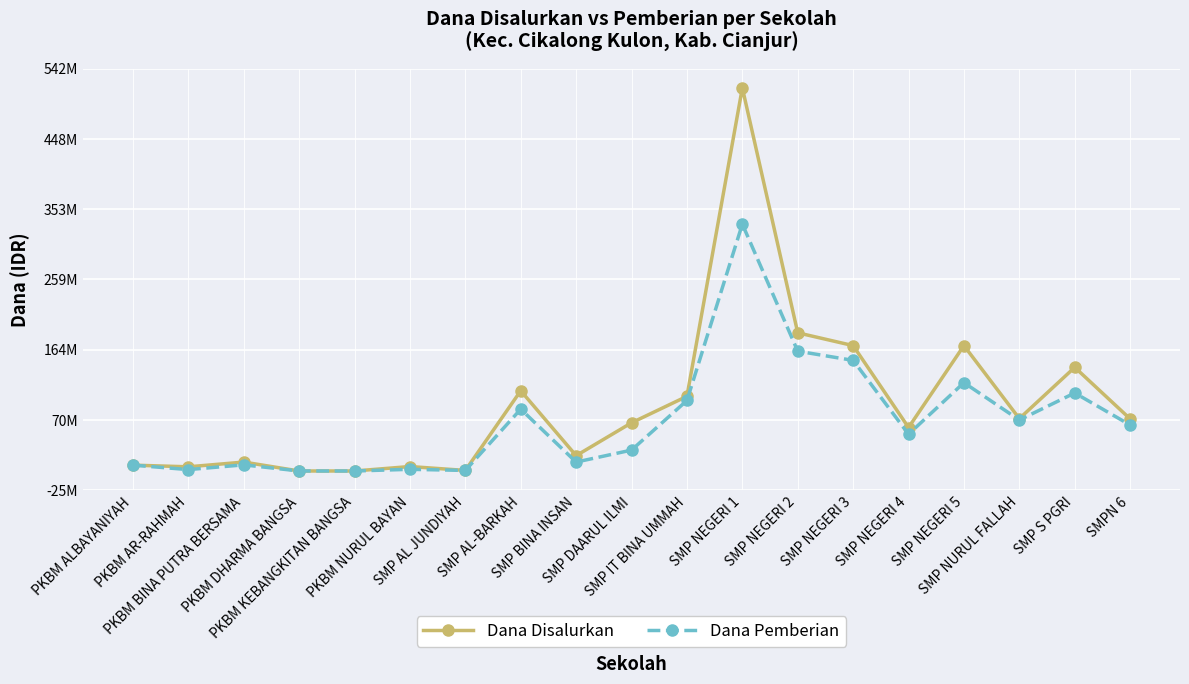

Does the chart have visible grid lines?

Yes